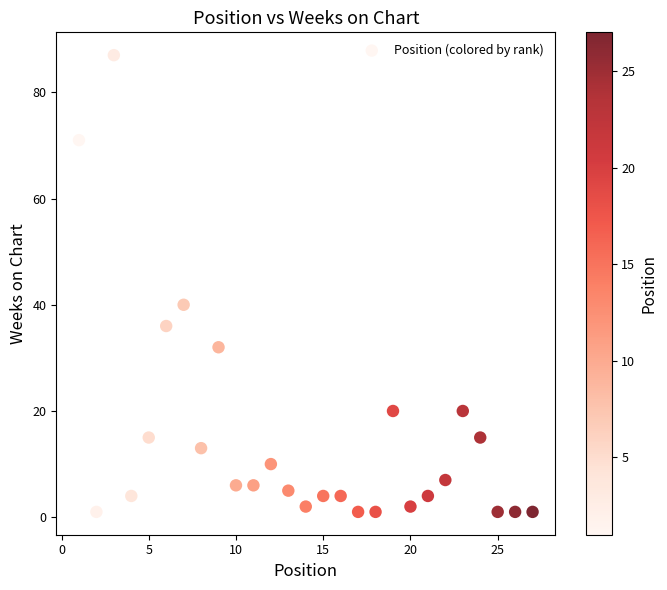

What Y value in the scatter plot is closest to 44?

40